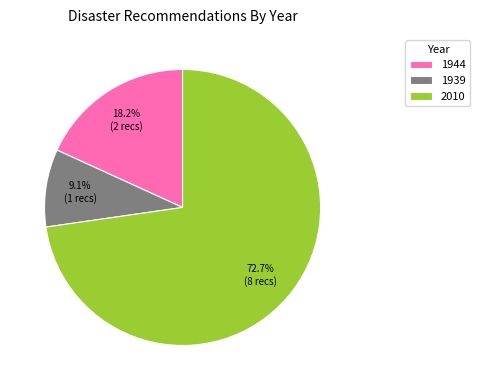

What is the largest slice in the pie chart?

2010